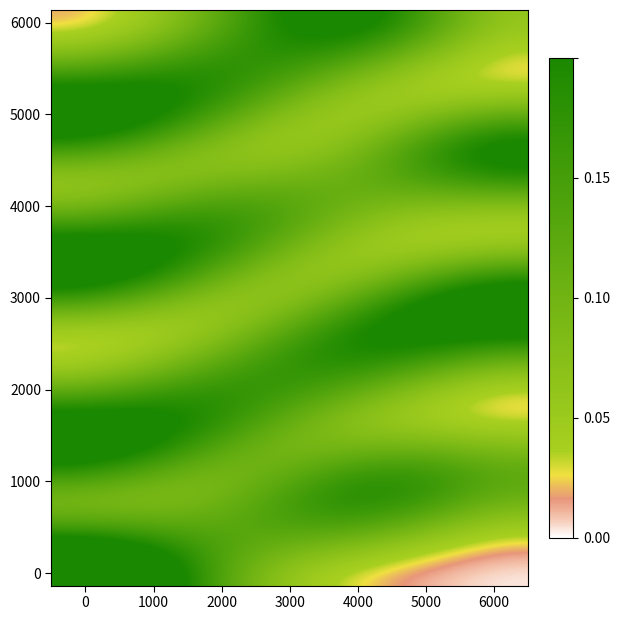

Which category has the lowest value across all series?

6000